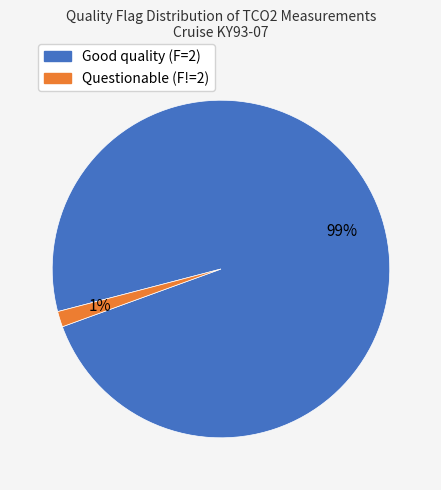

Which slice is the largest?

Good quality (F=2)